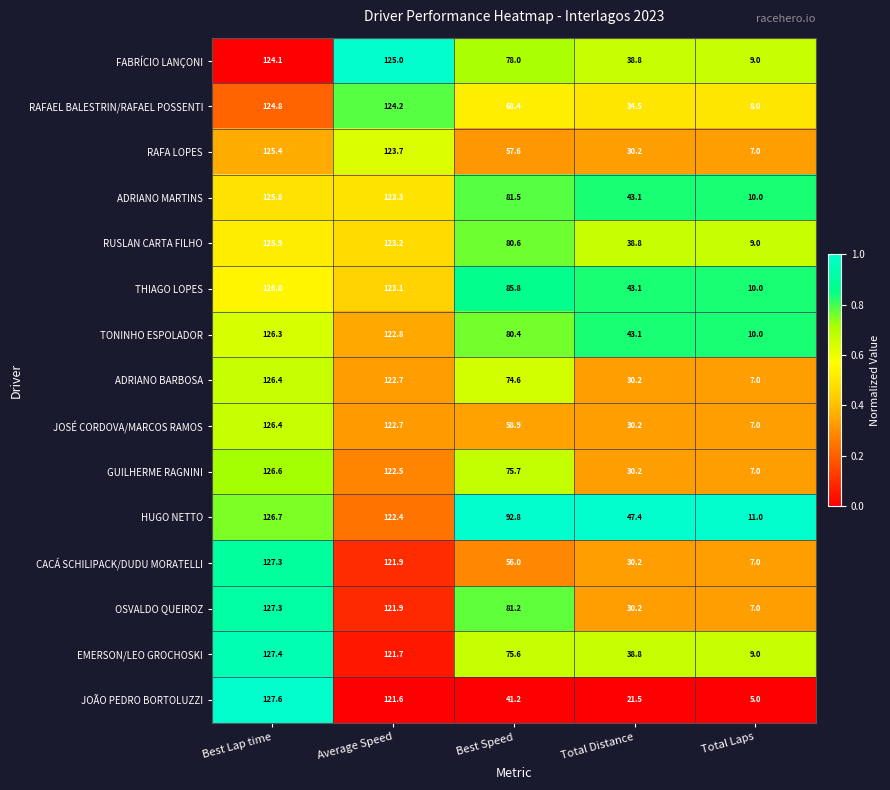

Where does the FABRÍCIO LANÇONI series first go above 78?

Best Lap time